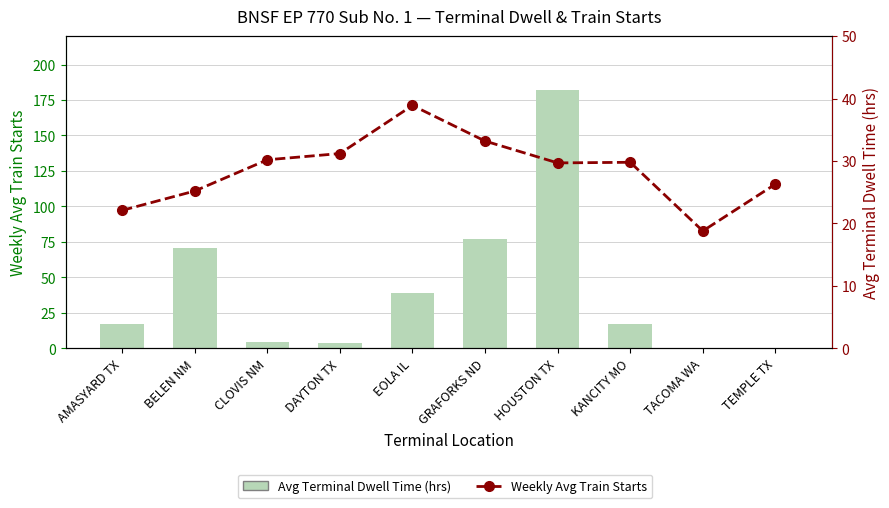

The value of Avg Terminal Dwell Time (hrs) at GRAFORKS ND is 114.8. True or false?

False